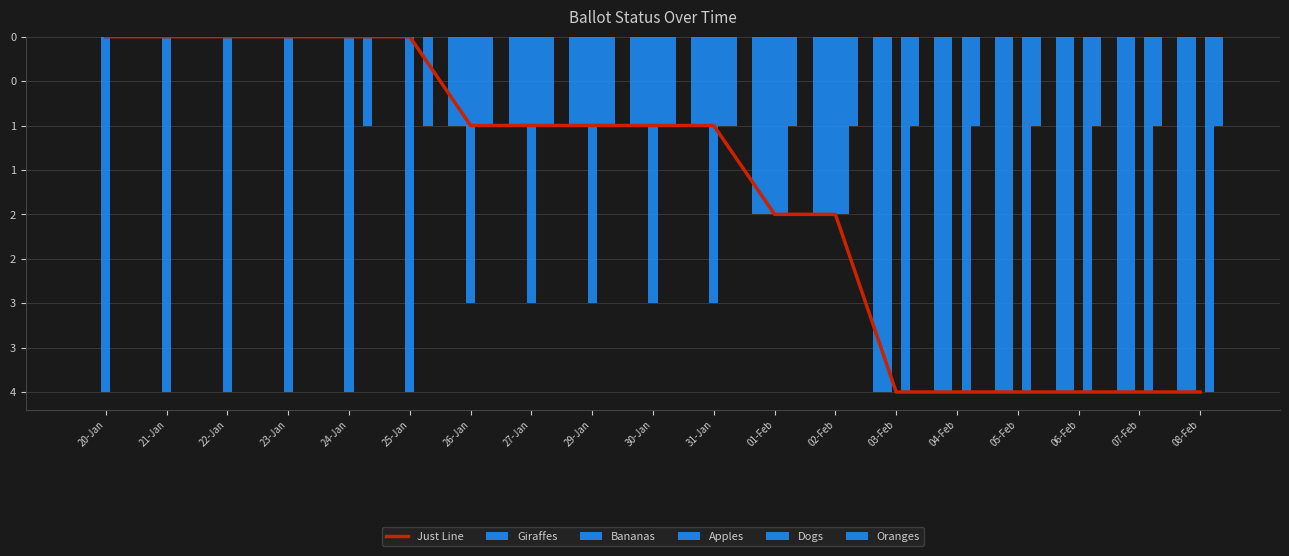

What is the spread (max minus min) of values at 30-Jan?

2